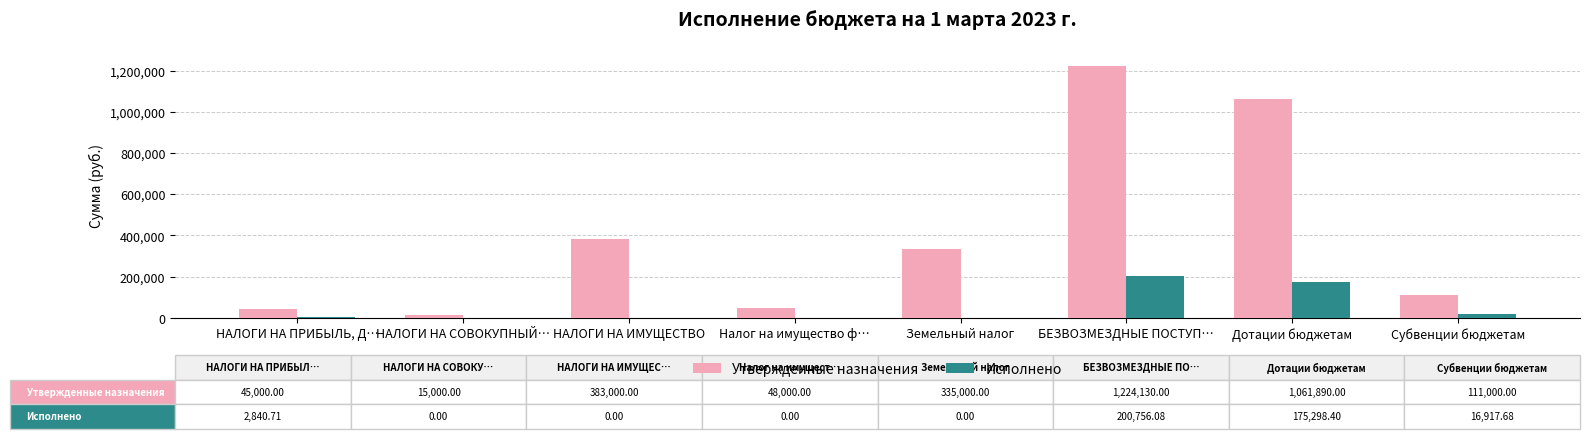

Is it true that Исполнено equals -129675.8 at Налог на имущество ф…?

False